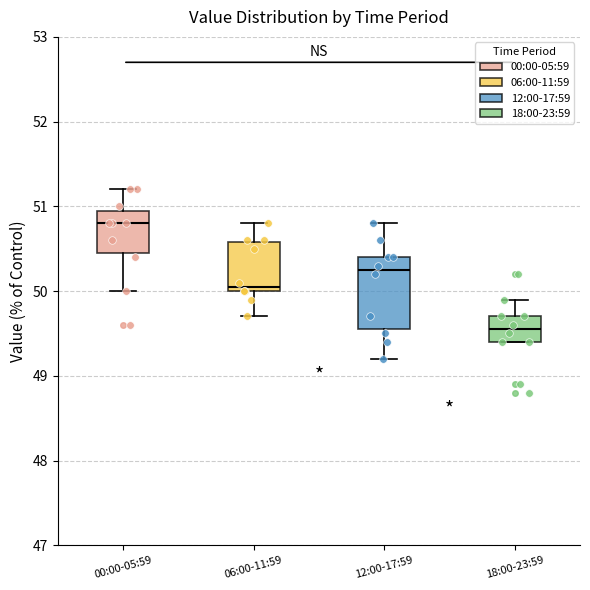

Where does the median line of the box for 18:00-23:59 sit on the y-axis? The values are not printed on the chart, so give them approximately, as read against the axis.

49.6